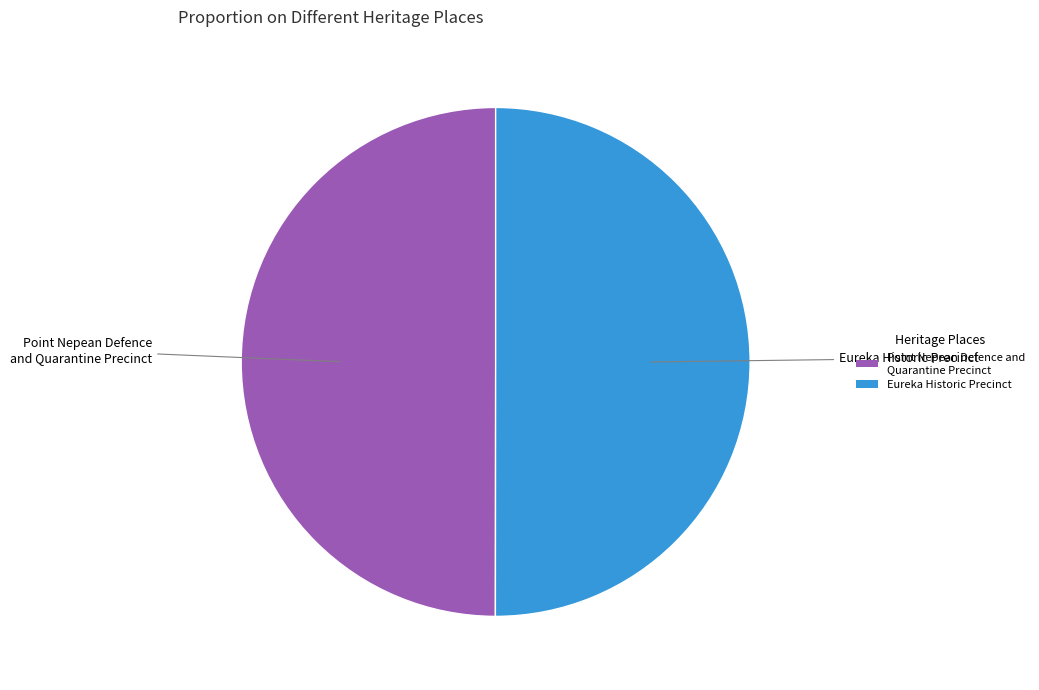

True or false: Eureka Historic Precinct accounts for 50% of the total.

True